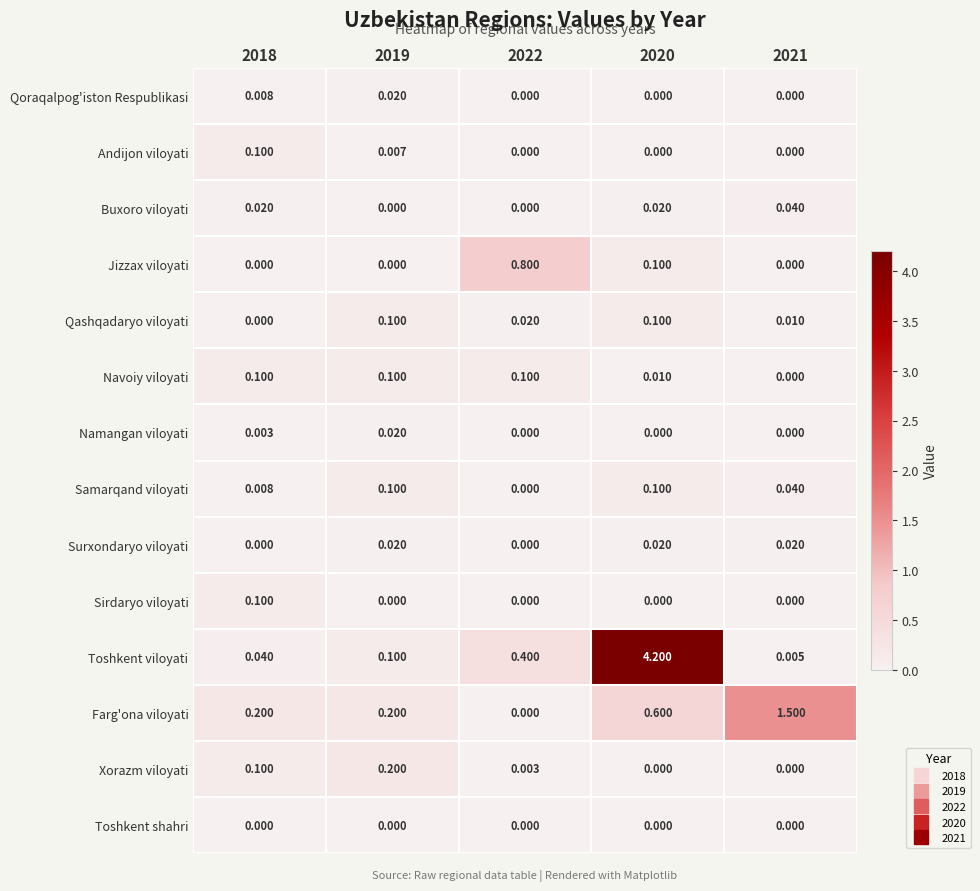

Which series has the widest spread of values?

Toshkent viloyati